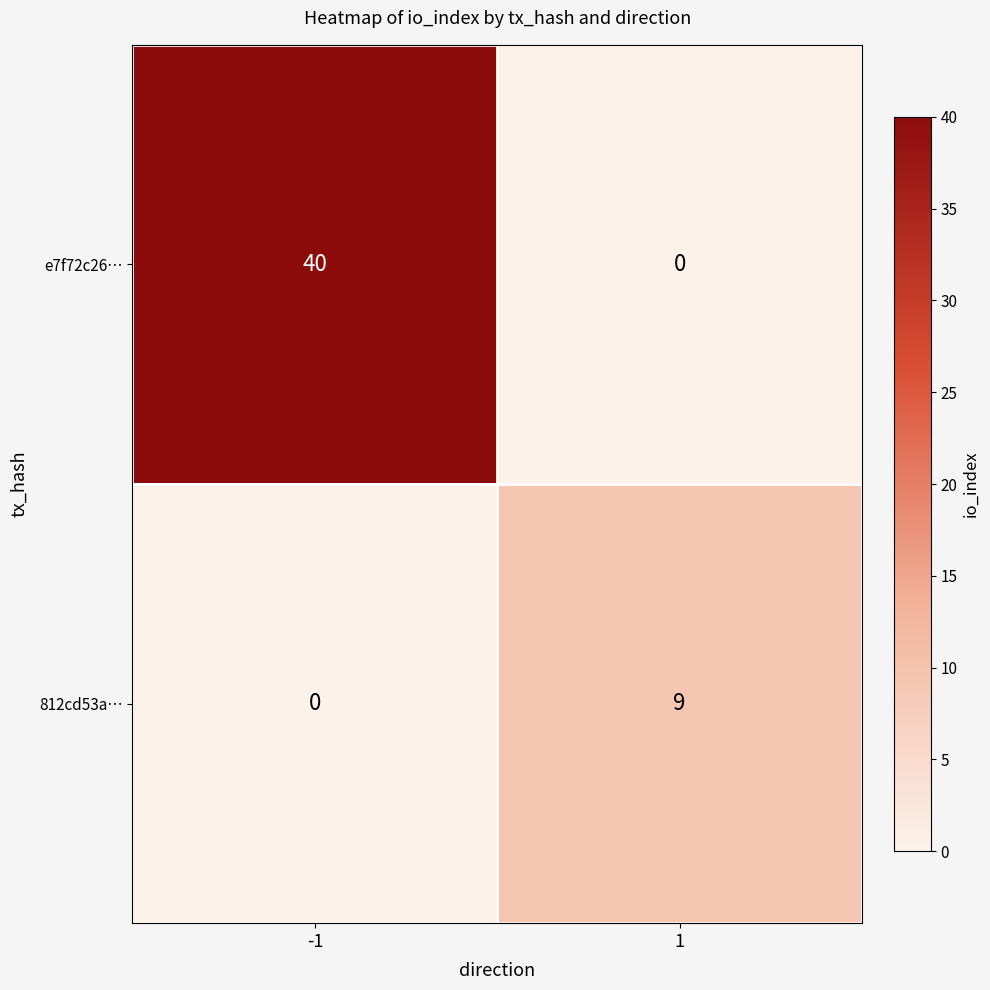

Is it true that e7f72c26… equals 40 at -1?

True